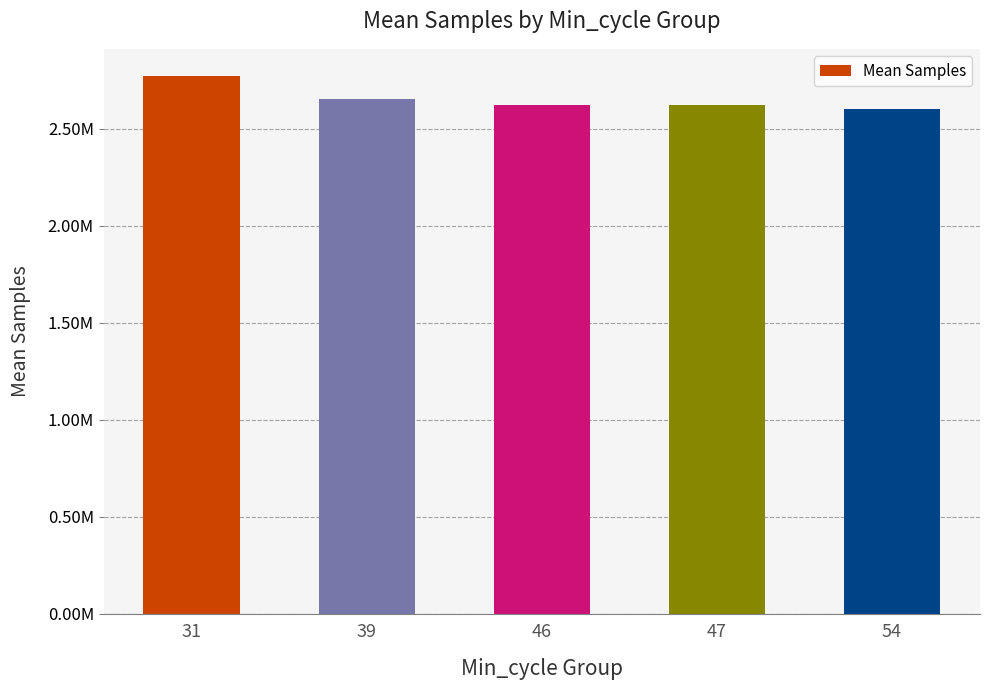

Does the chart contain stacked bars?

No